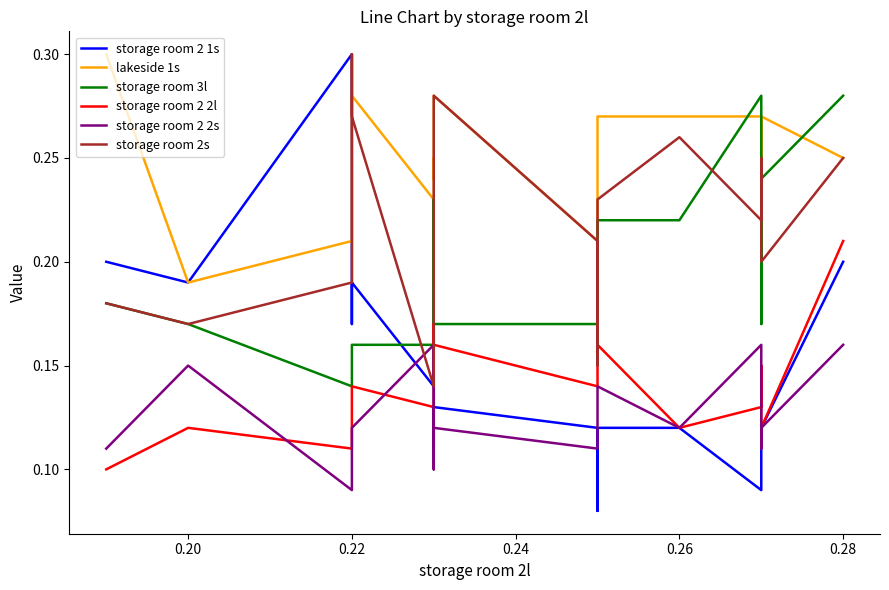

List the series in order of their peak value, highest first.

storage room 2 1s, lakeside 1s, storage room 2s, storage room 3l, storage room 2 2l, storage room 2 2s